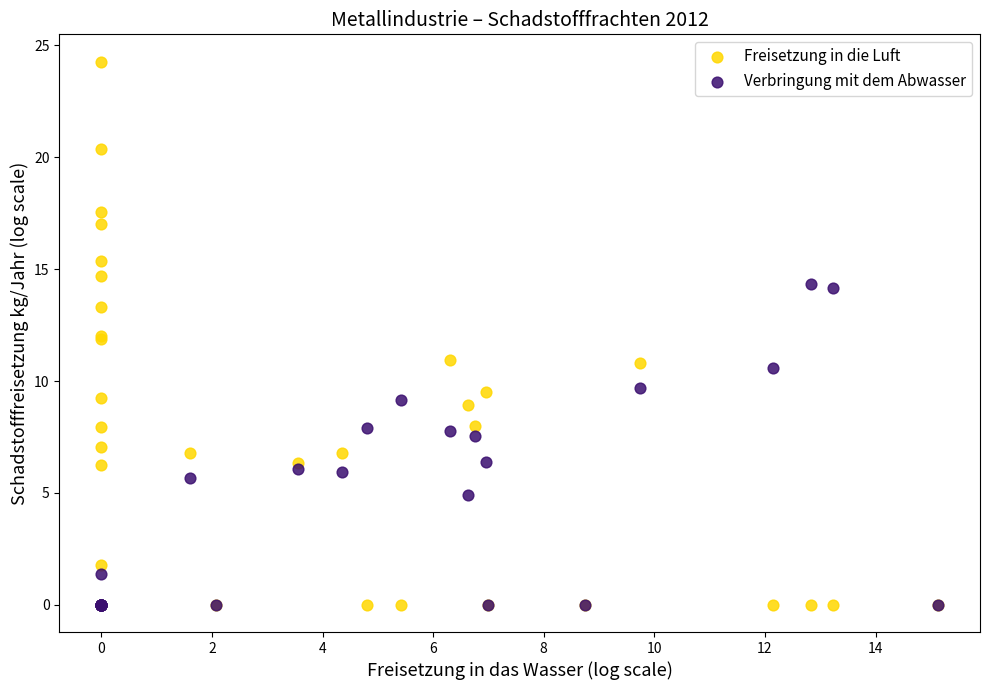

Which series contains the highest Y value?

Freisetzung in die Luft